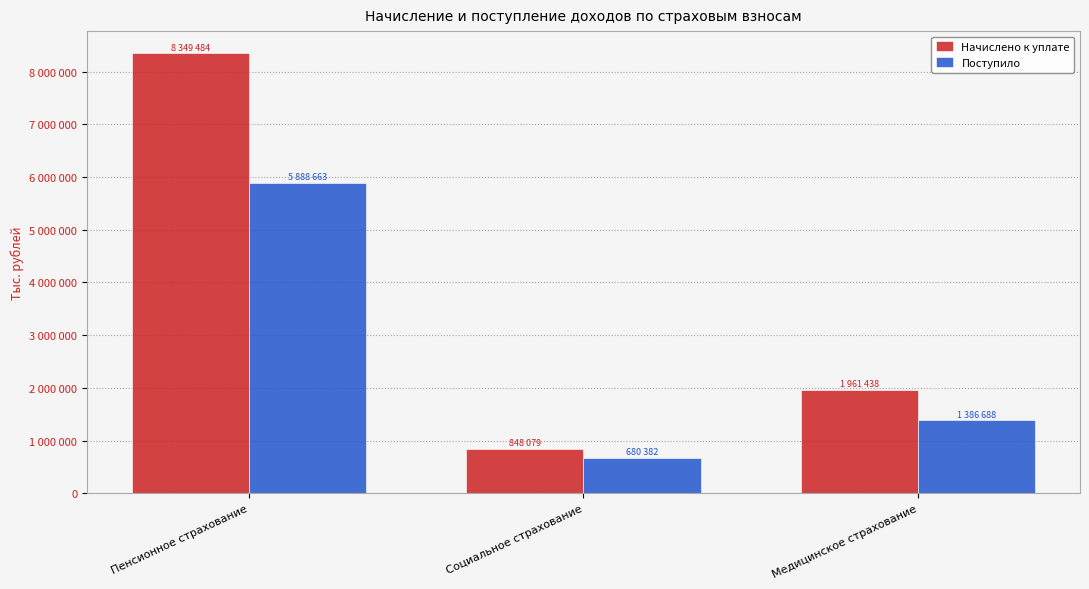

Does the chart contain any negative values?

No